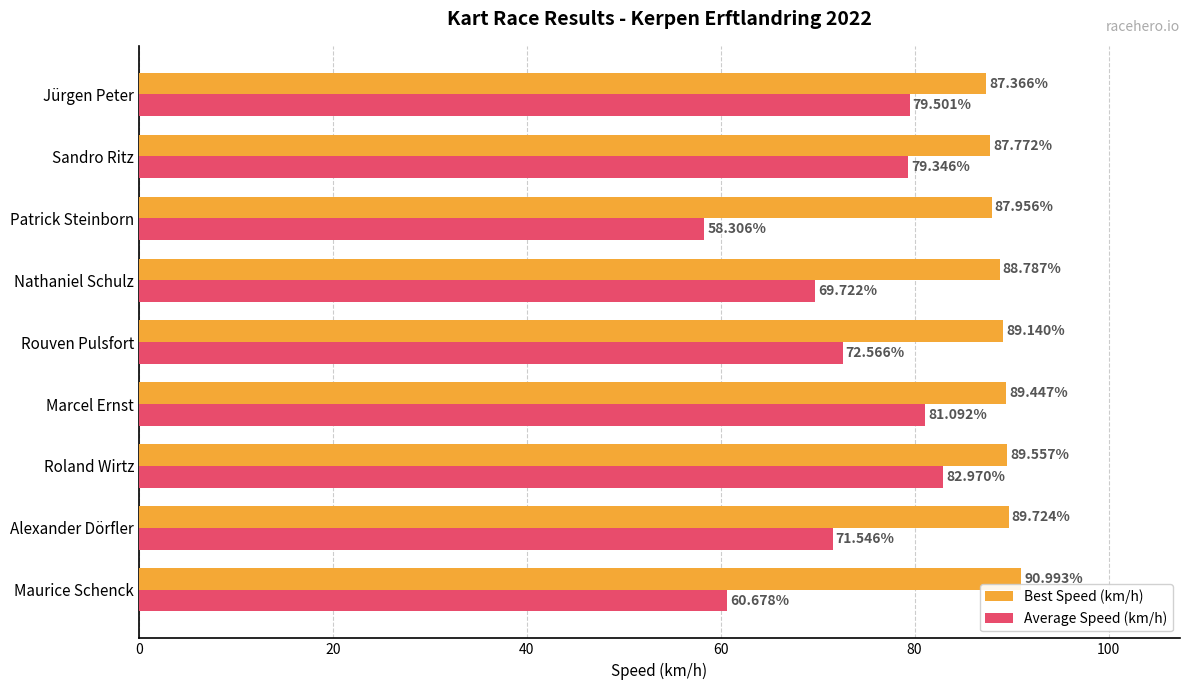

Which category has the lowest value in the Average Speed (km/h) series?

Patrick Steinborn